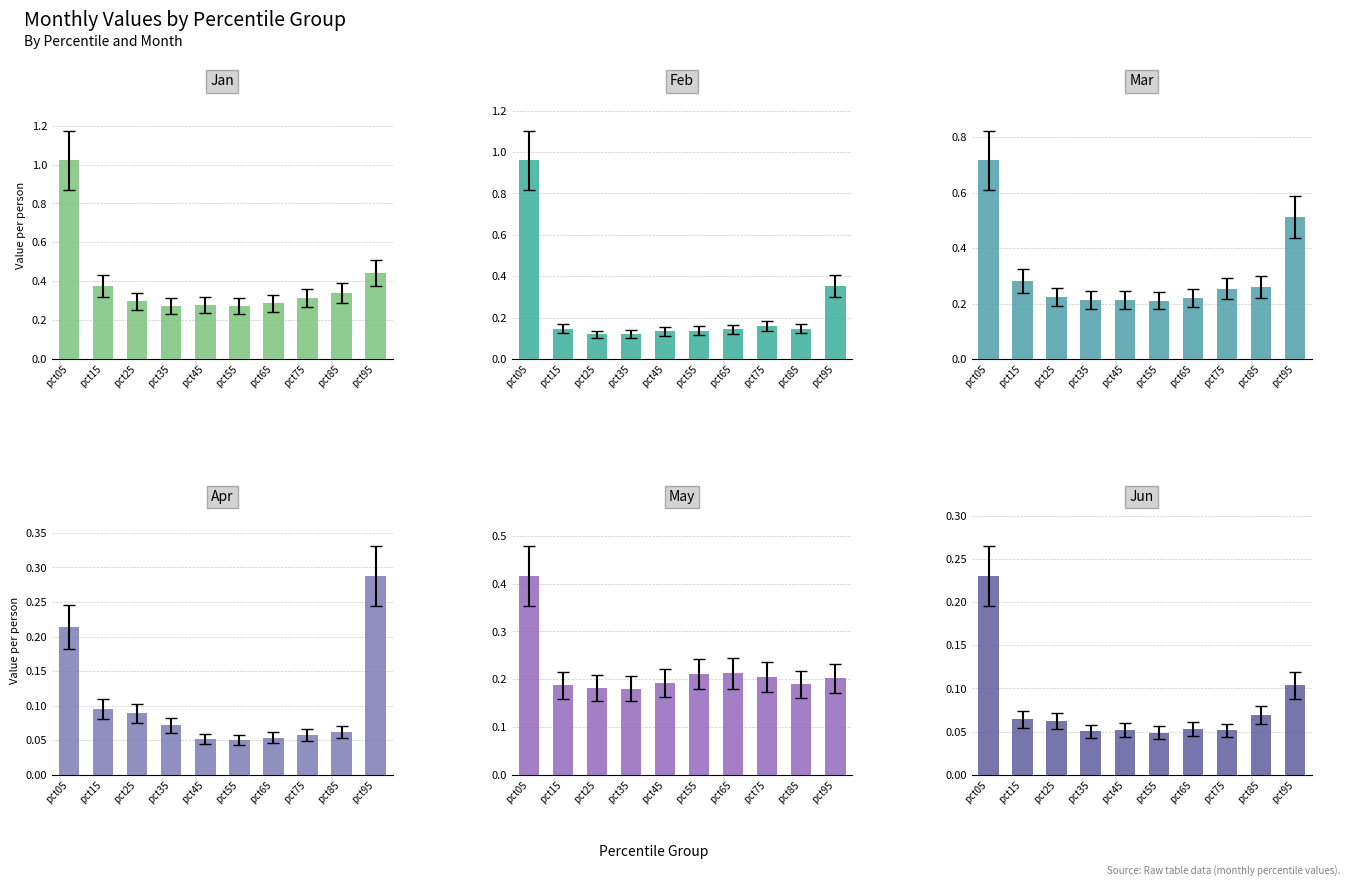

The value of Jan at pct25 is 0.2. True or false?

False